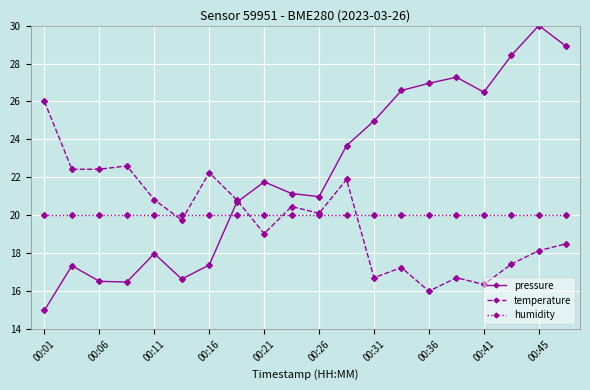

Count the number of categories in the chart.

20